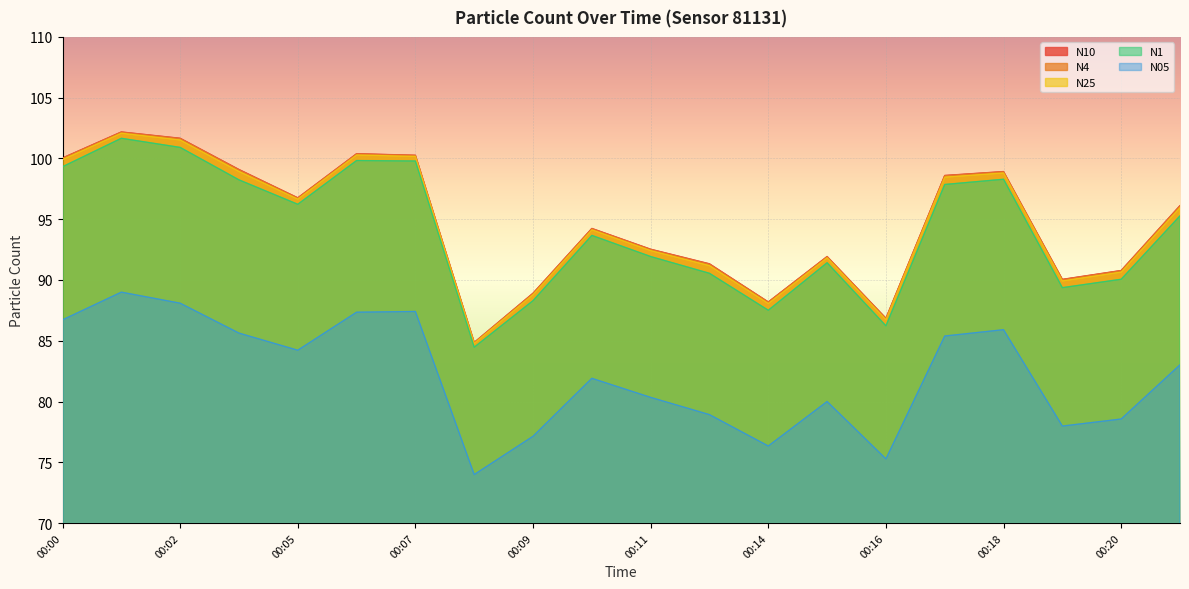

True or false: N05 and N10 intersect in this chart.

False